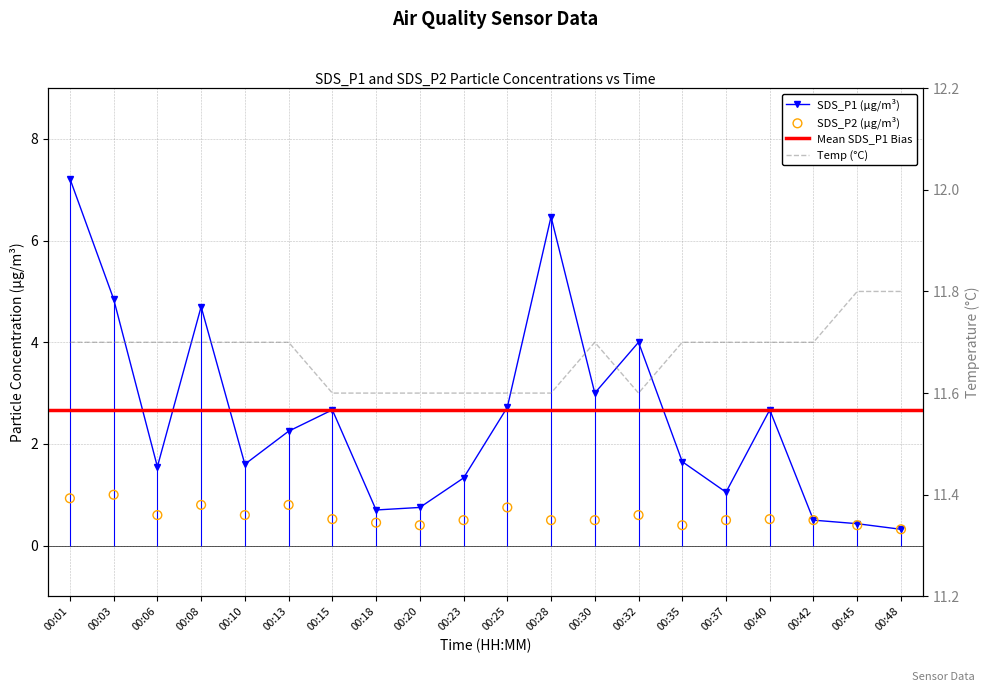

Which series has the widest spread of Y values?

SDS_P1